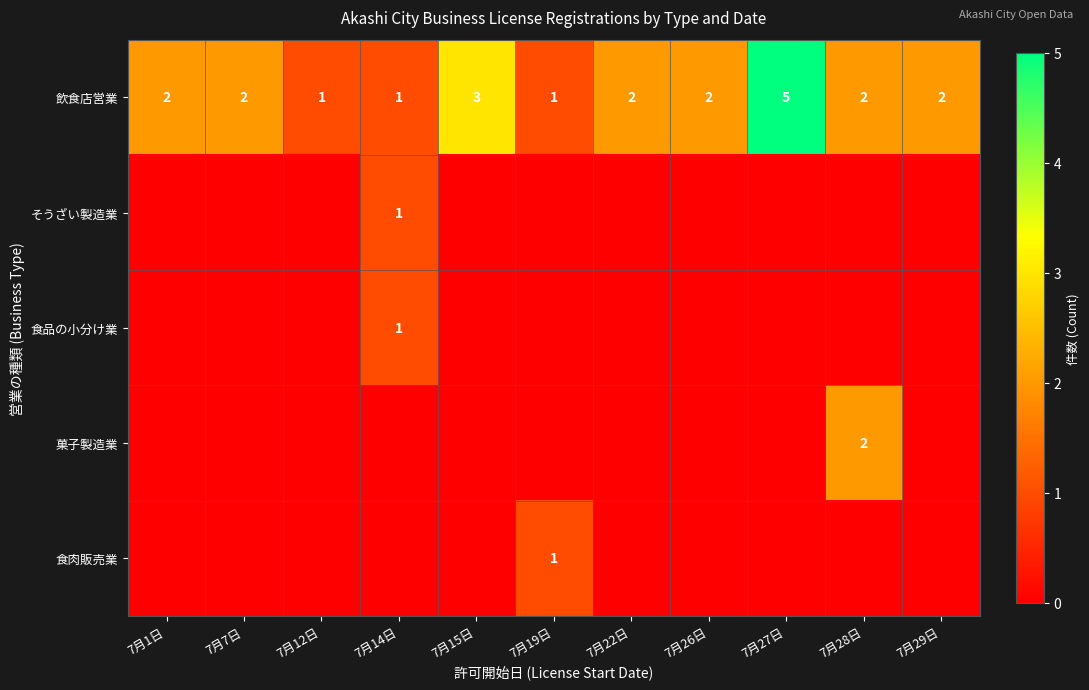

True or false: 飲食店営業 has a value of 0 at 7月19日.

False